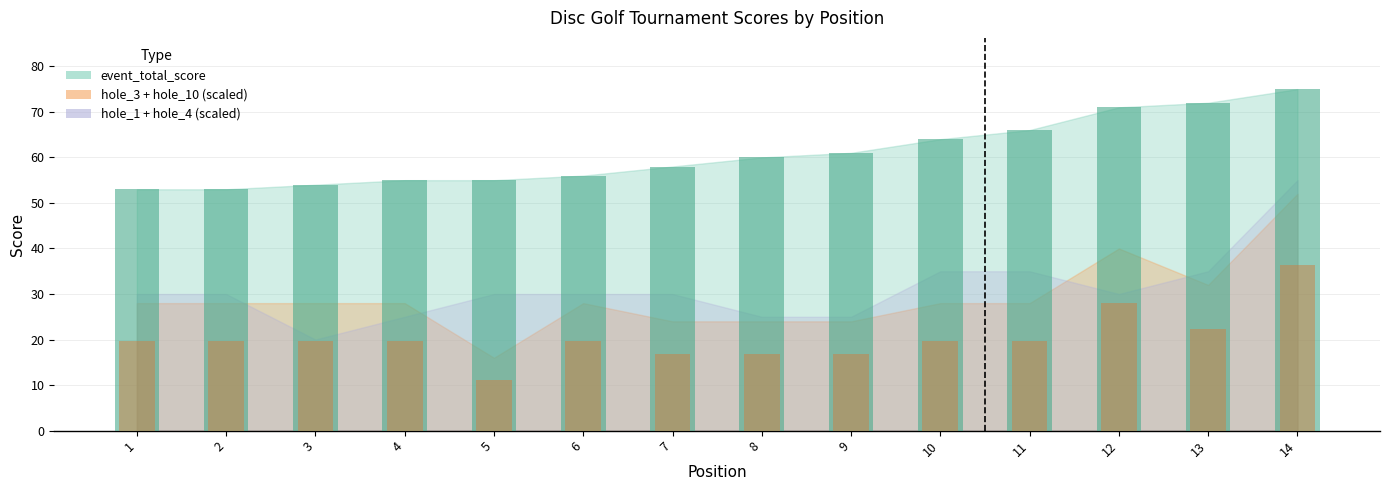

What is the sum of the round_total_score values at 2 and 7?

111.0